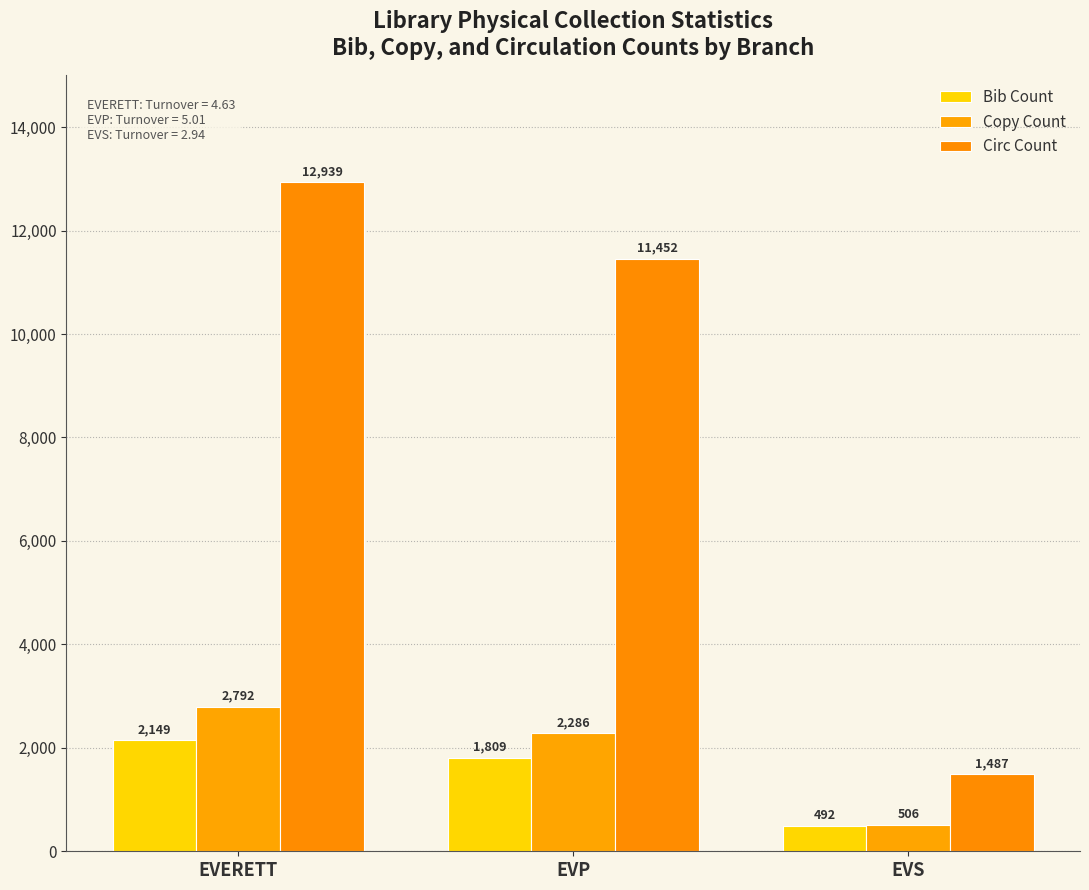

How many series are shown in this chart?

3